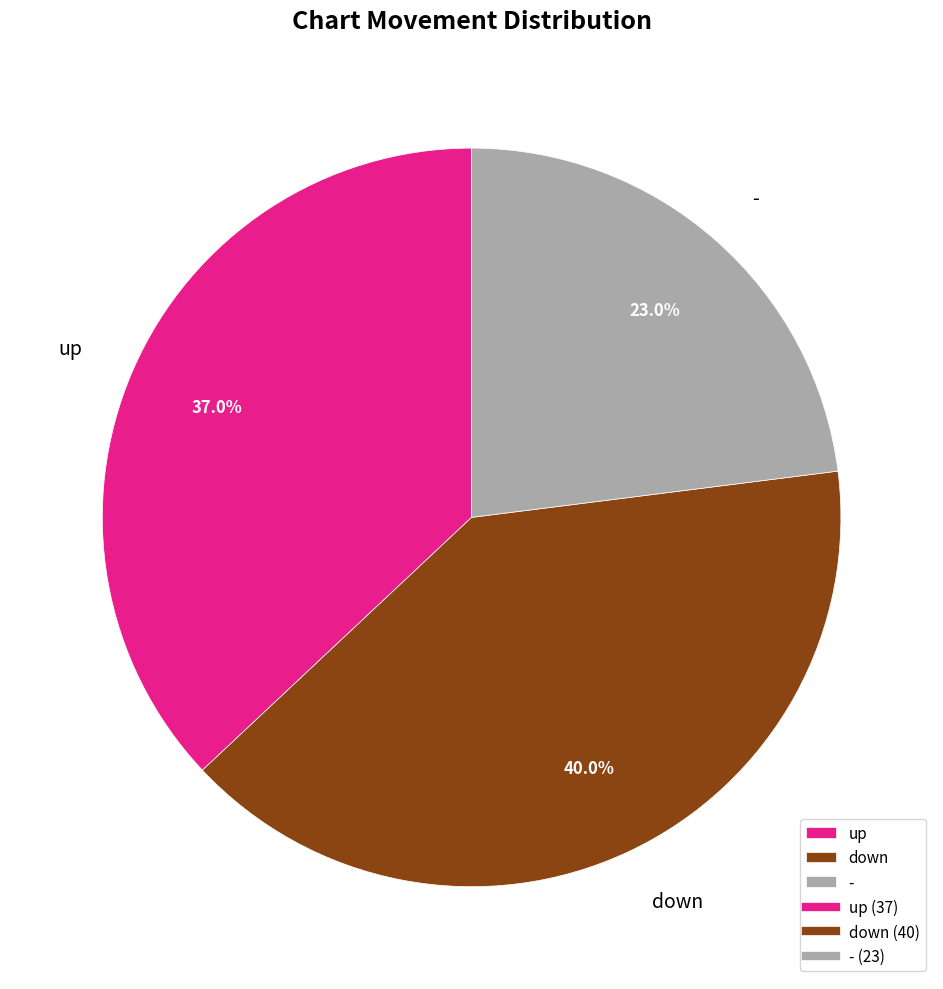

True or false: up accounts for 37% of the total.

True